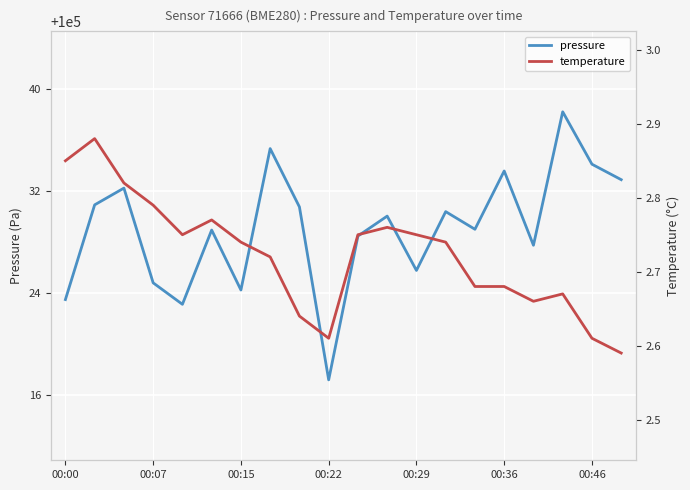

Rank the series by their average value, from lowest to highest.

temperature, pressure